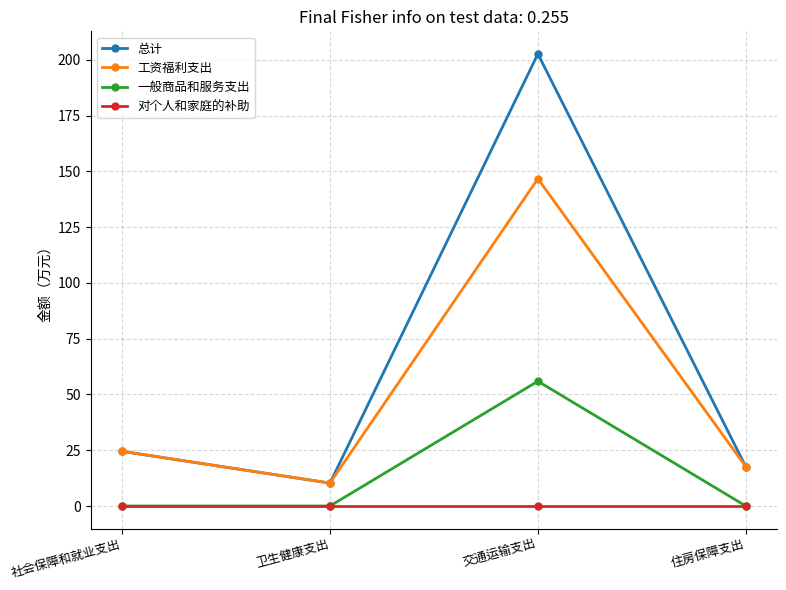

The 工资福利支出 series shows 10.3 at 卫生健康支出. True or false?

True